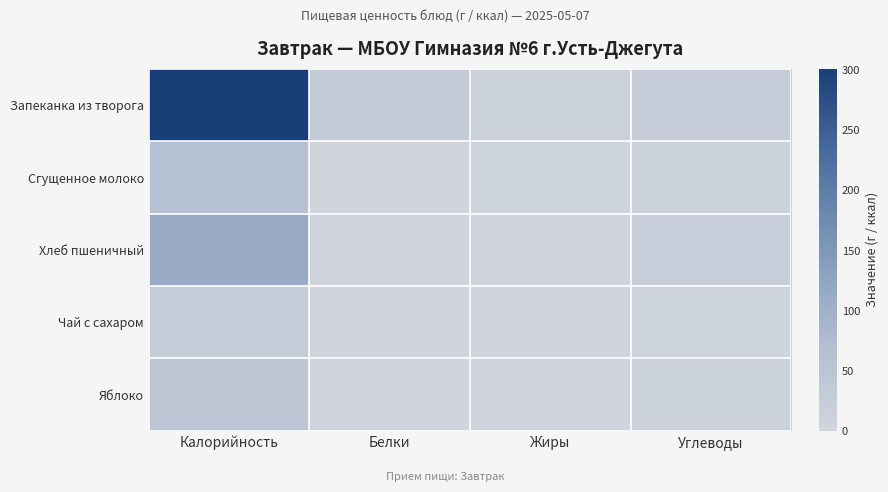

What is the total value across all series at Белки?

34